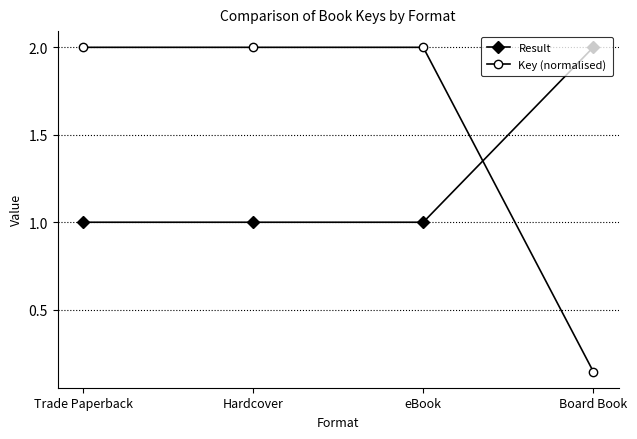

Between Trade Paperback and Board Book, which series saw the biggest shift?

Key (normalised)